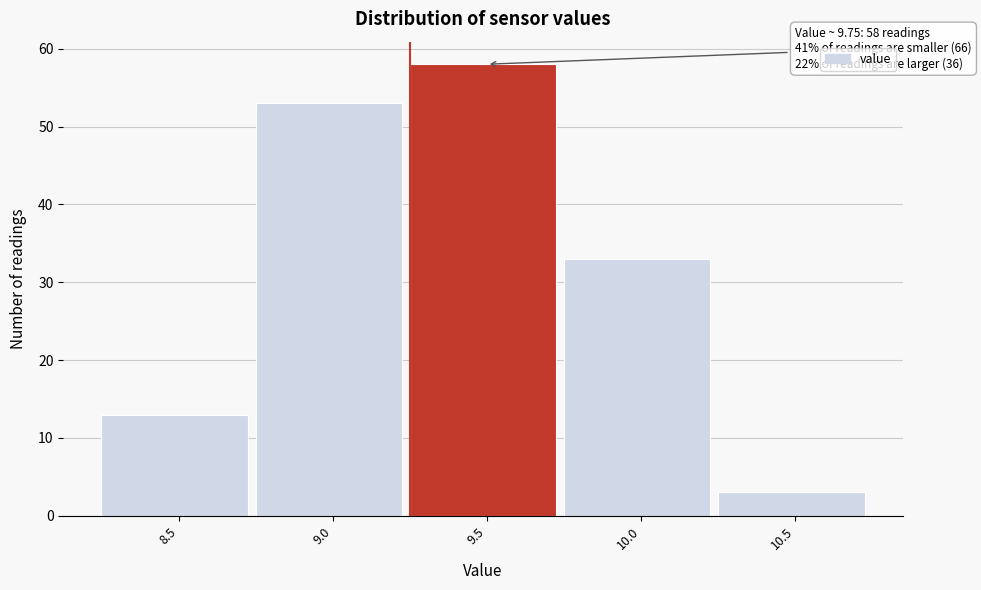

Reading left to right, list all the values displayed in this chart.

8.5=13	9.0=53	9.5=58	10.0=33	10.5=3